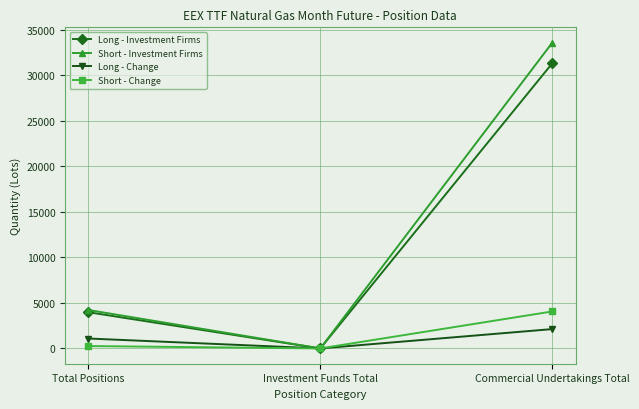

Reading right to left, transcribe all the data shown in this chart.

Long - Investment Firms: 31313.7	0.0	3976.0
Short - Investment Firms: 33577.9	0.0	4222.0
Long - Change: 2124.0	0.0	1090.0
Short - Change: 4061.0	0.0	261.0